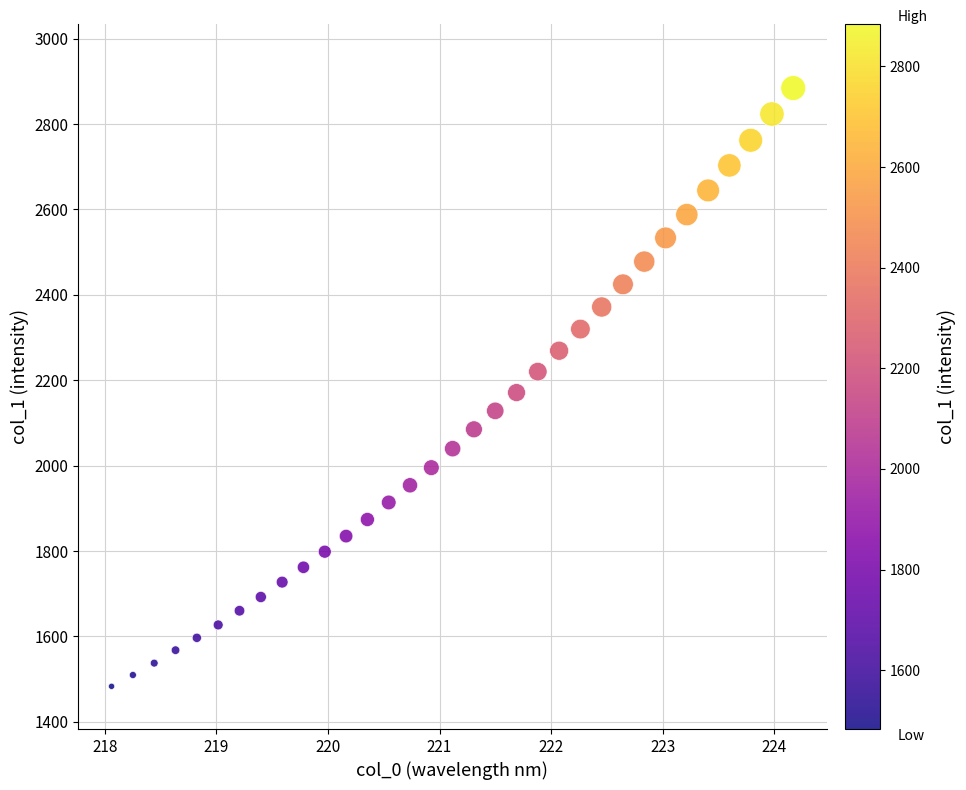

What is the range of X values (max minus min)?

6.1